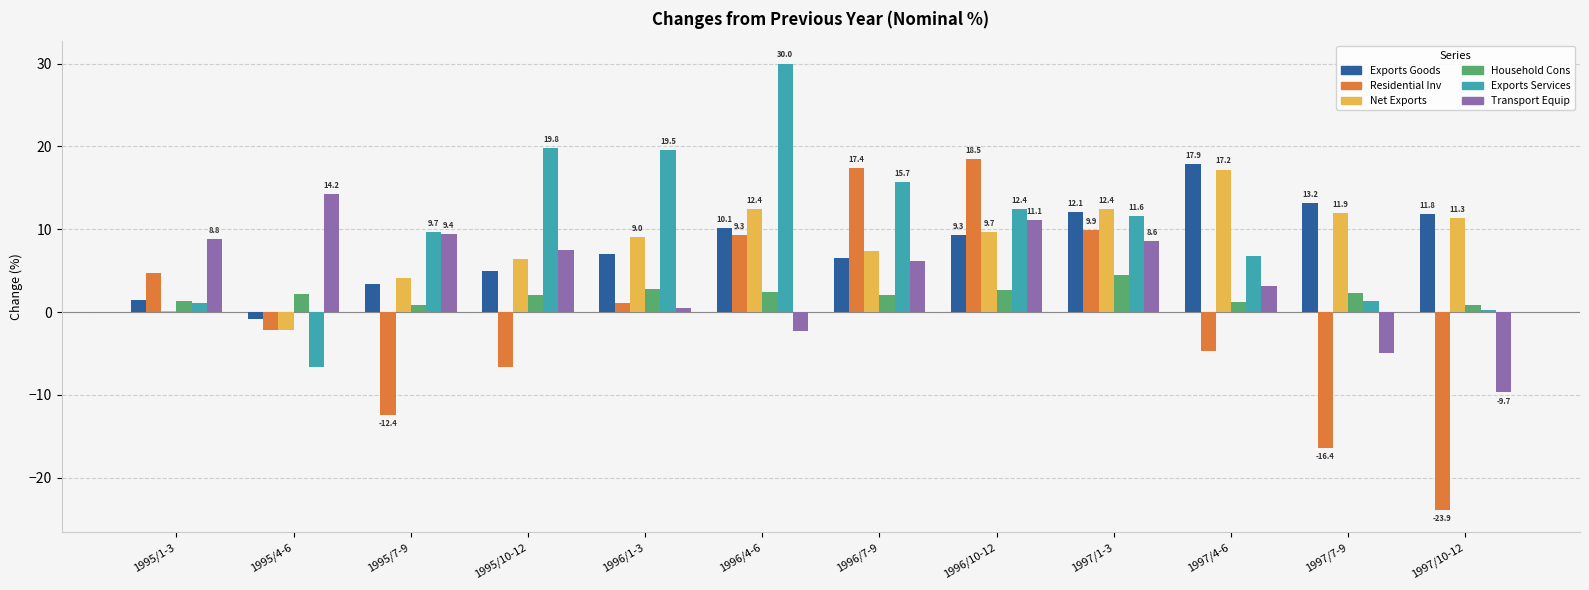

What is the label of the 10th bar from the left?

1997/4-6